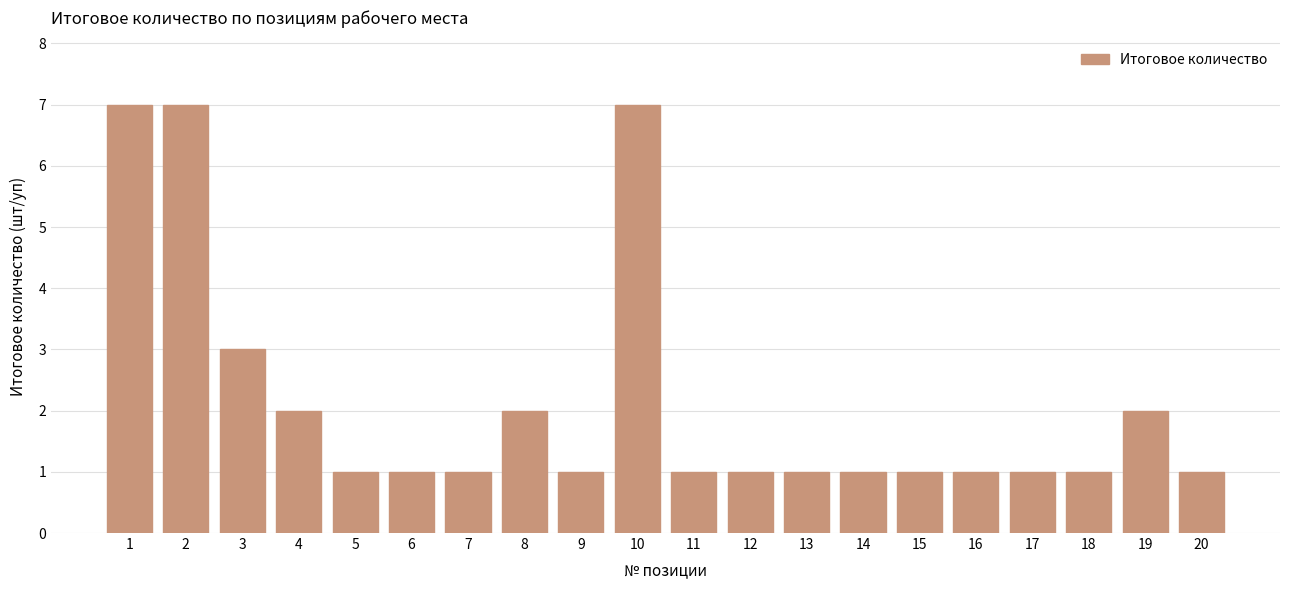

Reading left to right, what are all the values shown in this chart?

1=7	2=7	3=3	4=2	5=1	6=1	7=1	8=2	9=1	10=7	11=1	12=1	13=1	14=1	15=1	16=1	17=1	18=1	19=2	20=1